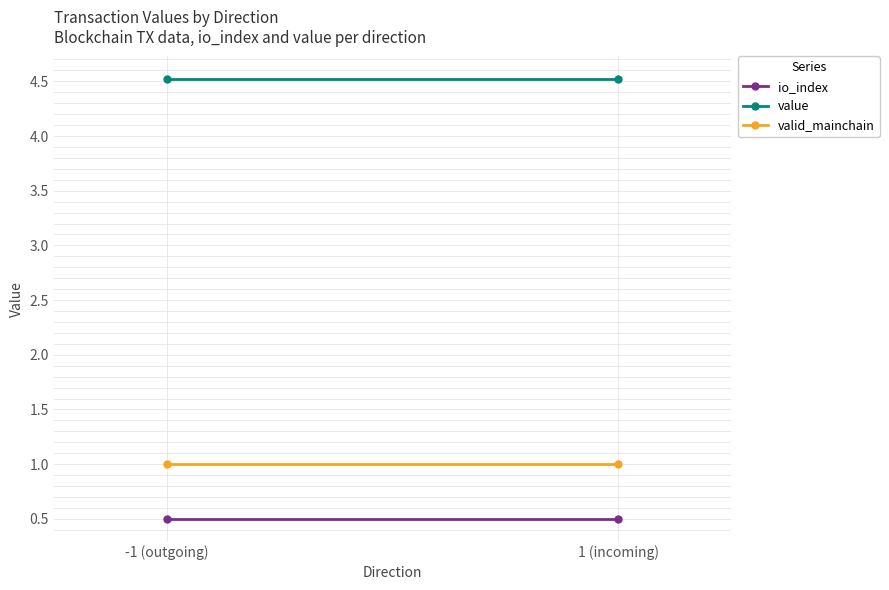

What is the spread (max minus min) of values at 1 (incoming)?

4.0